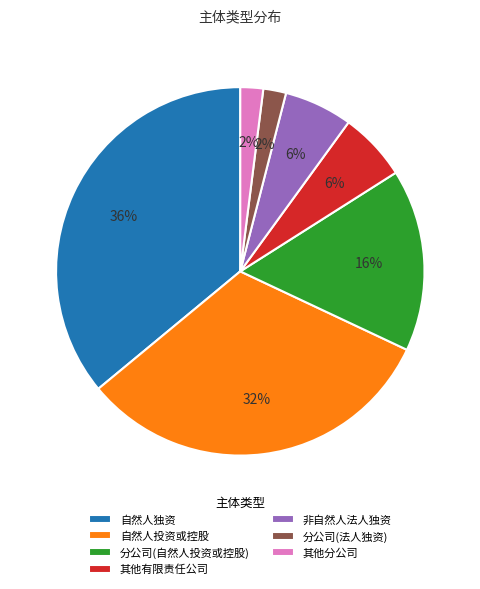

To the nearest percent, what portion does 自然人投资或控股 represent?

32%